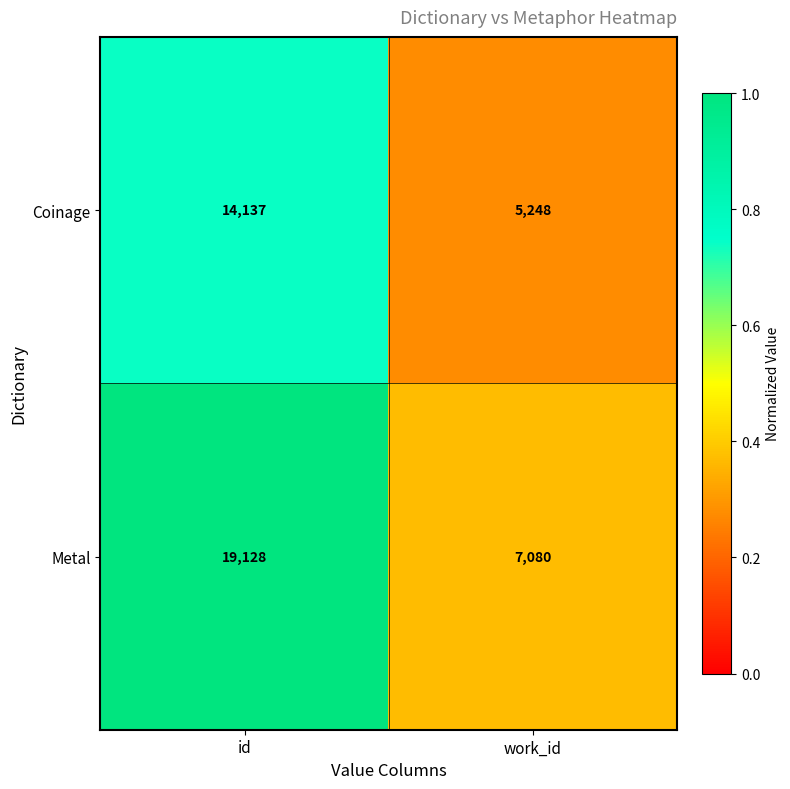

Rank the series by their average value, from lowest to highest.

Coinage, Metal